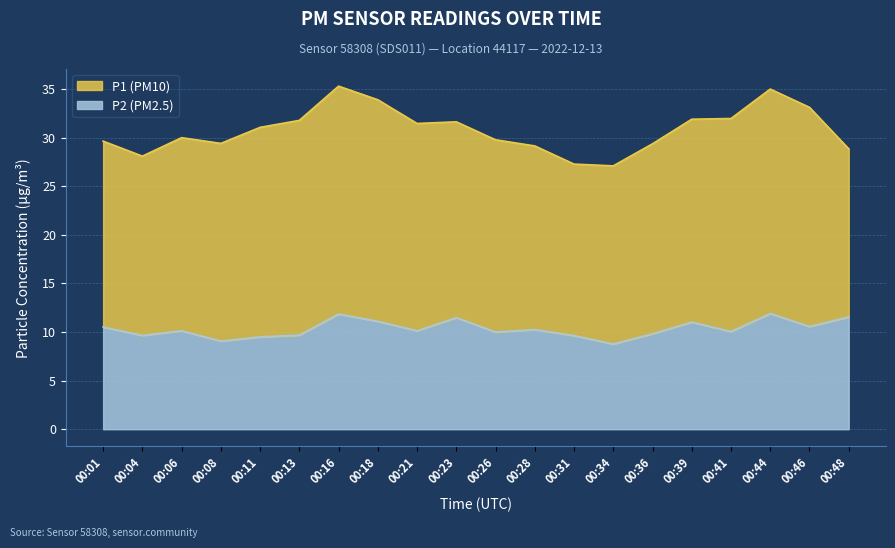

What is the smallest value displayed?

8.8